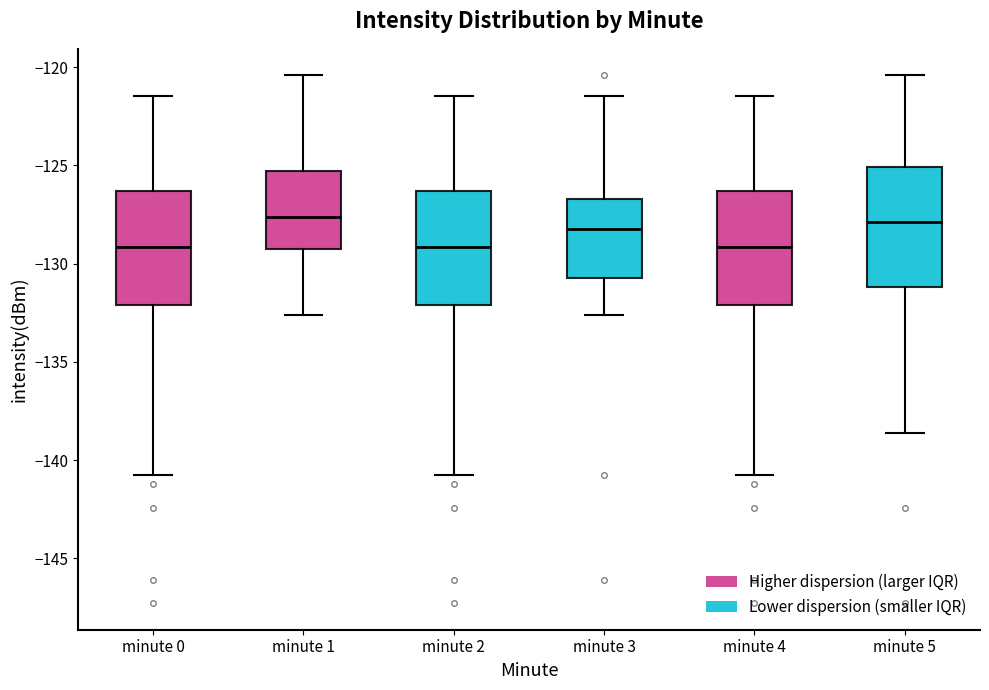

Reading left to right, transcribe this box plot: for each box, give where its median line is, the range the box spans, and where its two whiskers end, as read against the y-axis. The values are not printed on the chart, so give them approximately, as read against the axis.

minute 0: median -129.0, box -132.0 to -126.5, whiskers -141.0 to -121.5
minute 1: median -127.5, box -129.5 to -125.5, whiskers -132.5 to -120.5
minute 2: median -129.0, box -132.0 to -126.5, whiskers -141.0 to -121.5
minute 3: median -128.0, box -130.5 to -126.5, whiskers -132.5 to -121.5
minute 4: median -129.0, box -132.0 to -126.5, whiskers -141.0 to -121.5
minute 5: median -128.0, box -131.0 to -125.0, whiskers -138.5 to -120.5